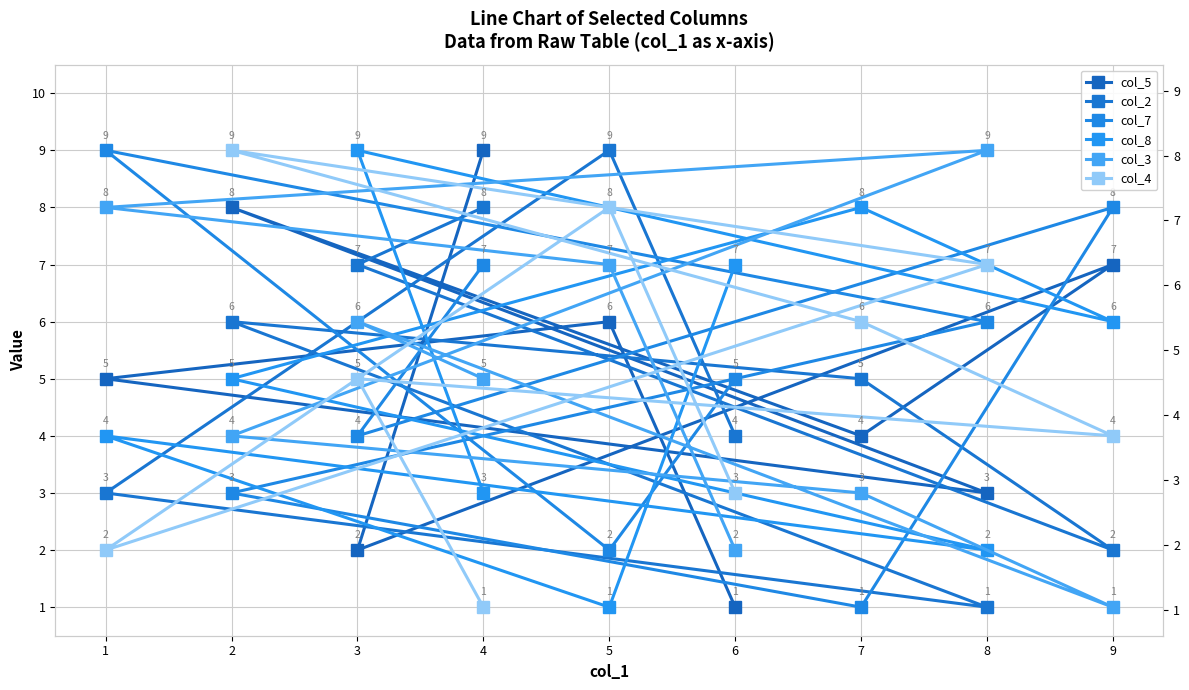

Between 3 and 4, which is larger?

4